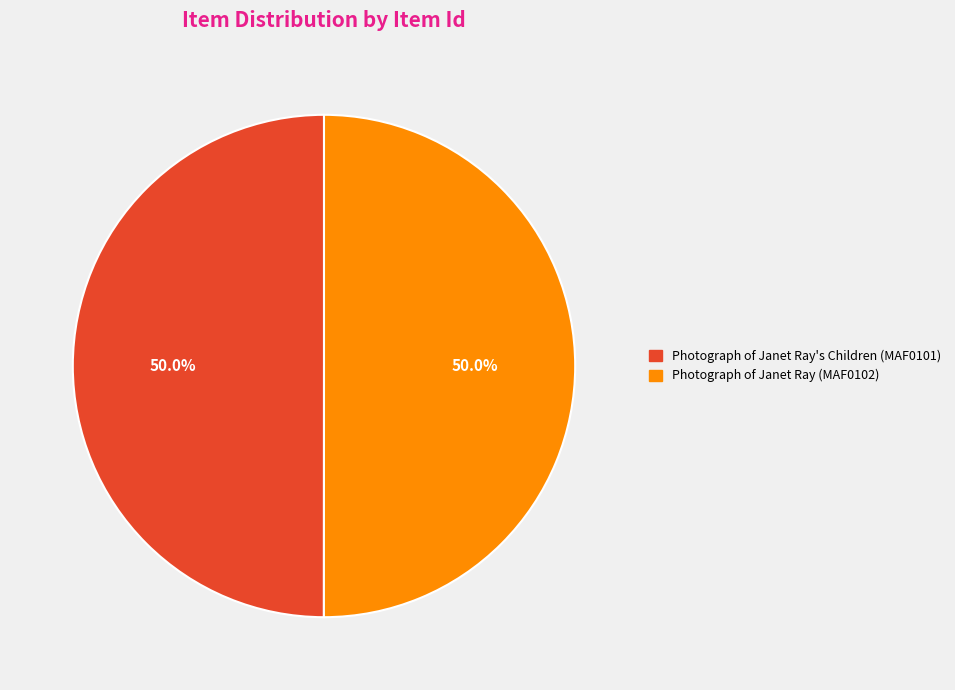

Approximately how many times larger is the value at Photograph of Janet Ray (MAF0102) compared to Photograph of Janet Ray's Children (MAF0101)?

1.0